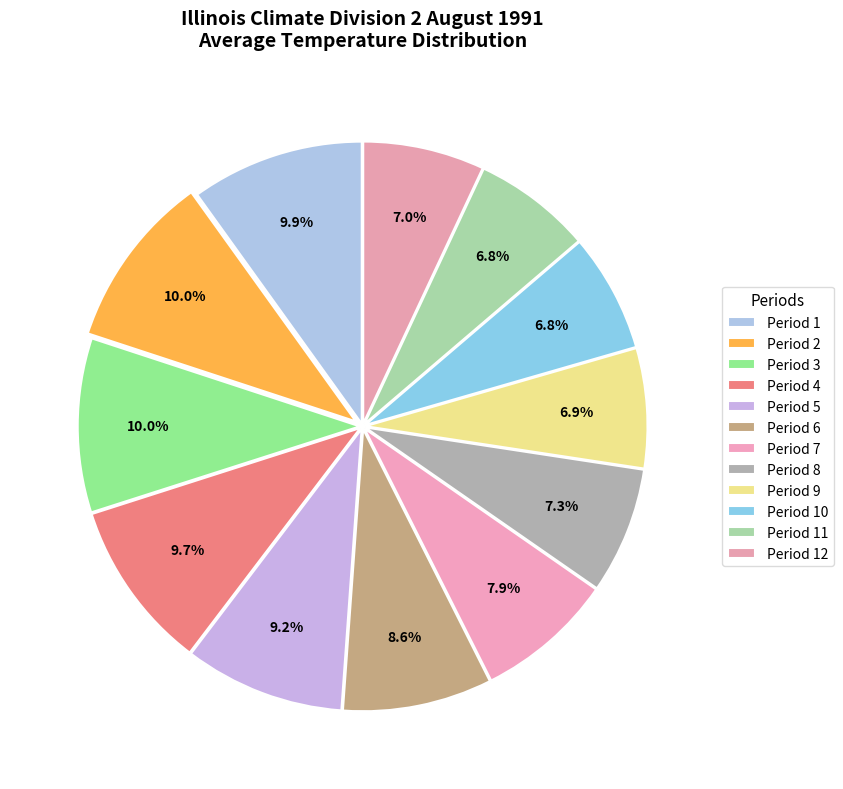

Is there a majority slice in this chart?

No